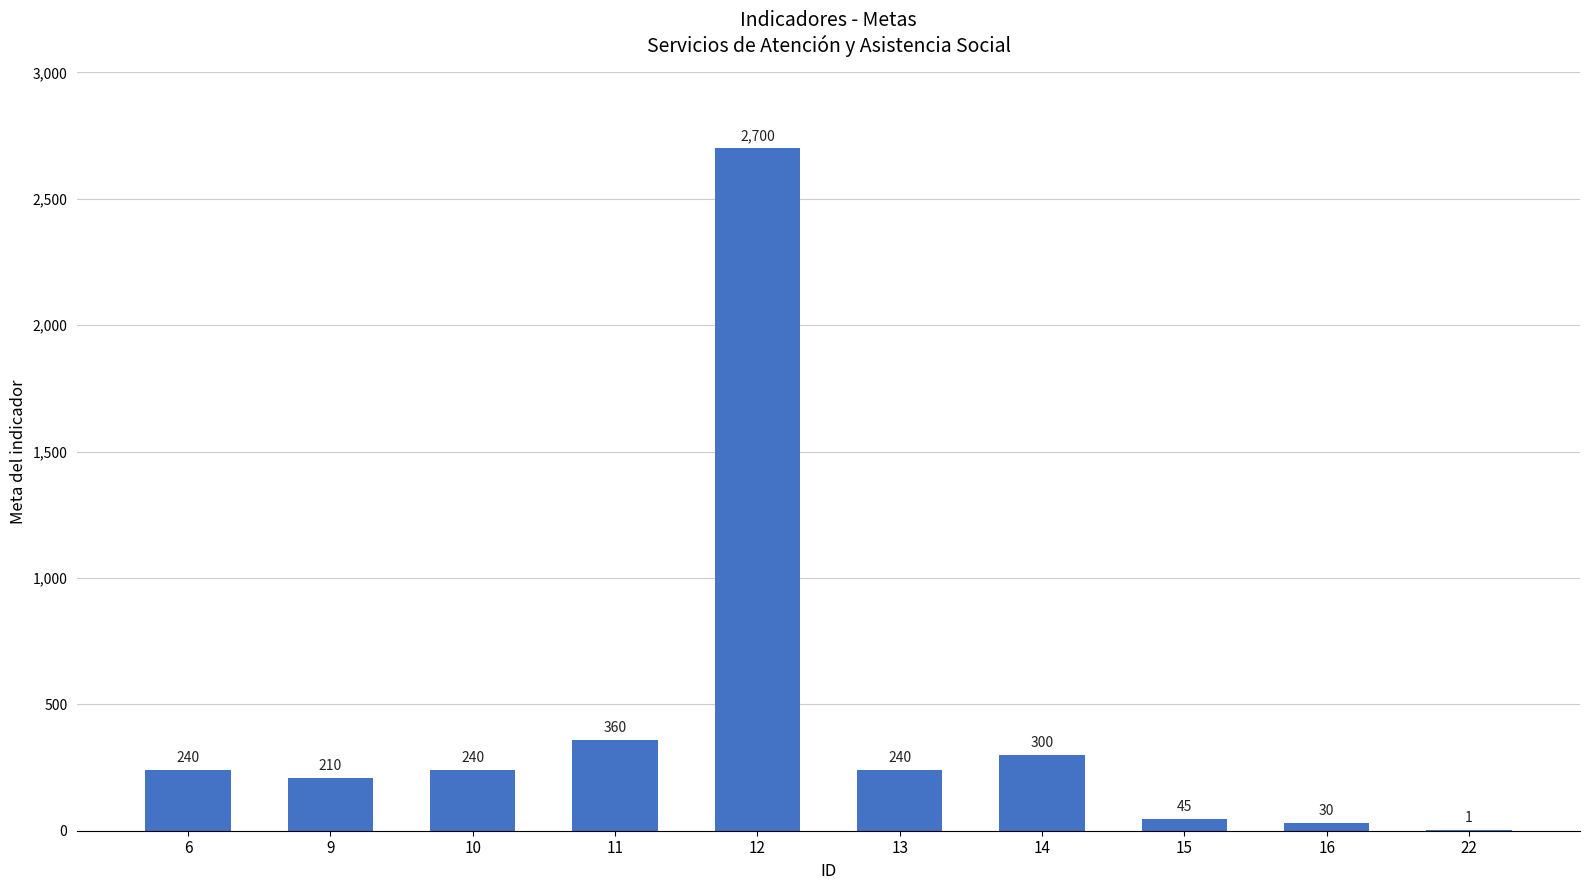

True or false: the data shows 1 at 22.

True